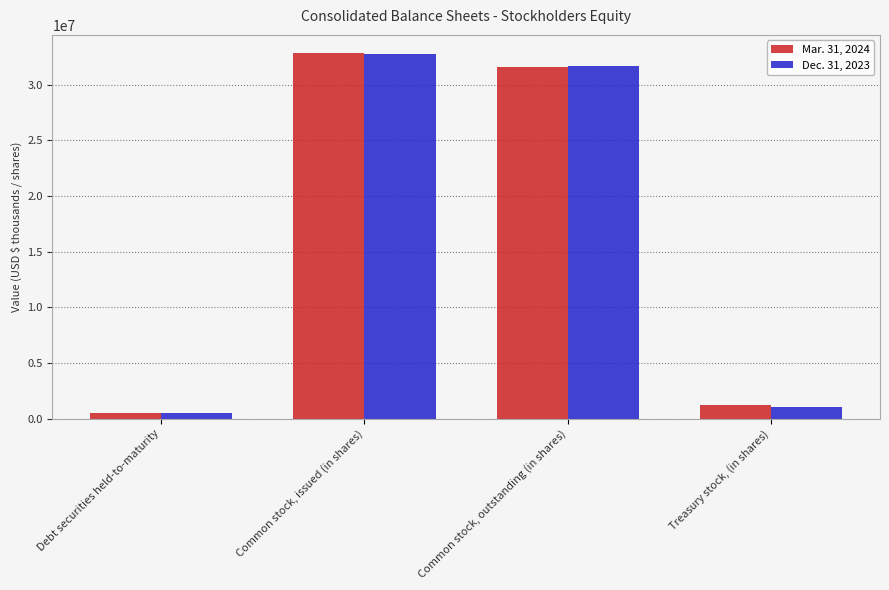

Read the Mar. 31, 2024 value at Common stock, issued (in shares), to the nearest 10.

32827040